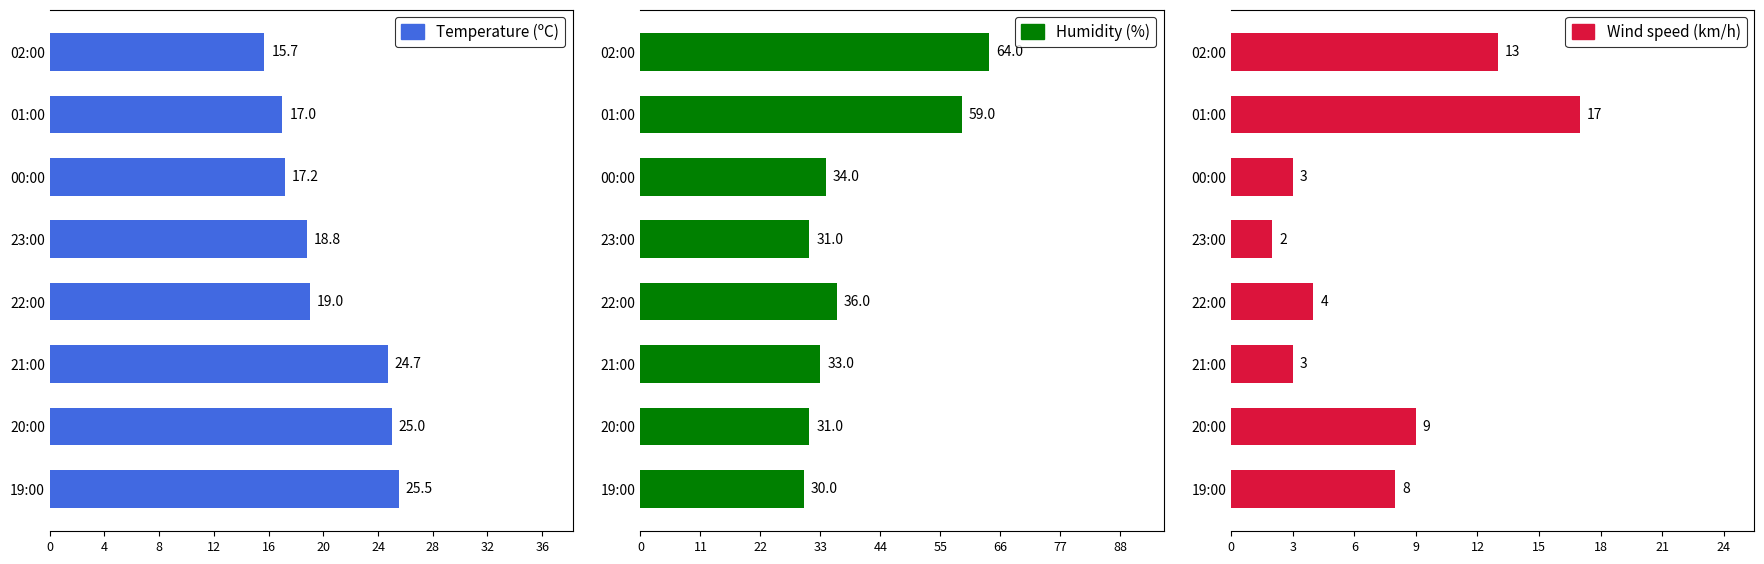

What value does the Wind speed (km/h) series have at 20:00?

9